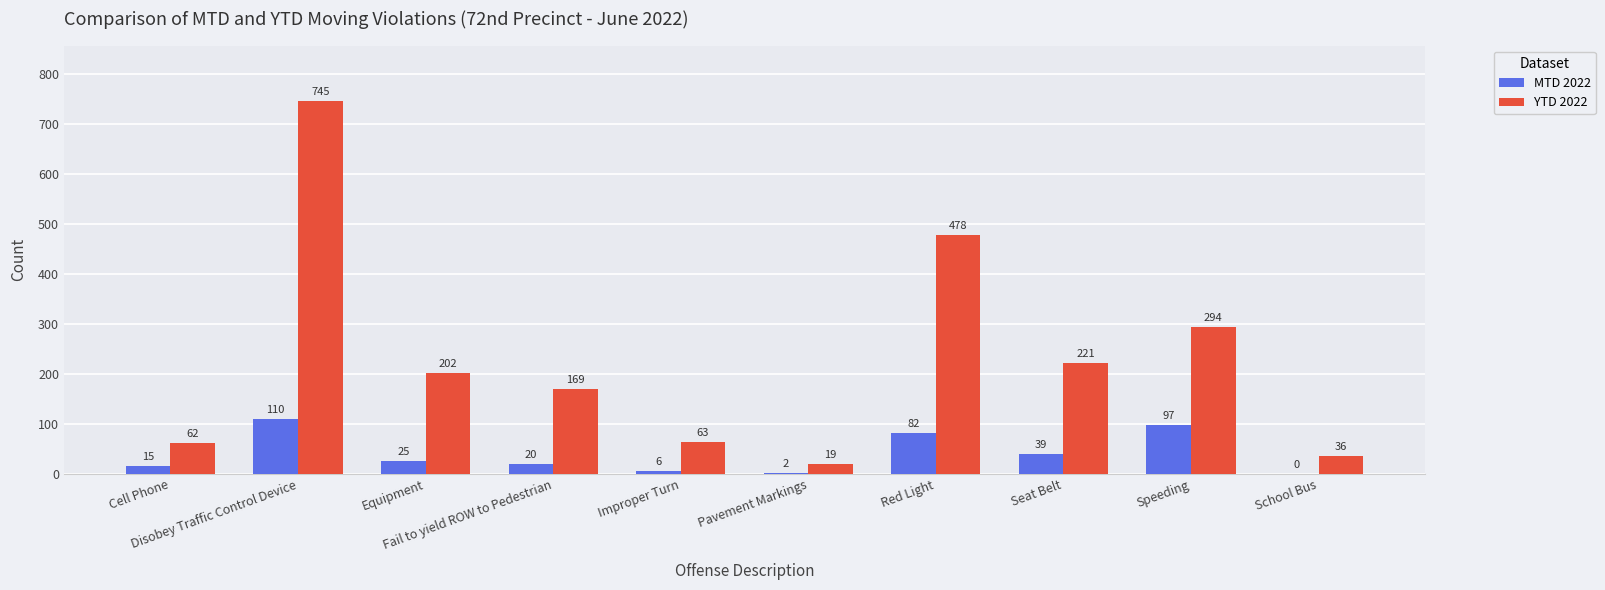

What is the sum of all MTD 2022 values?

396